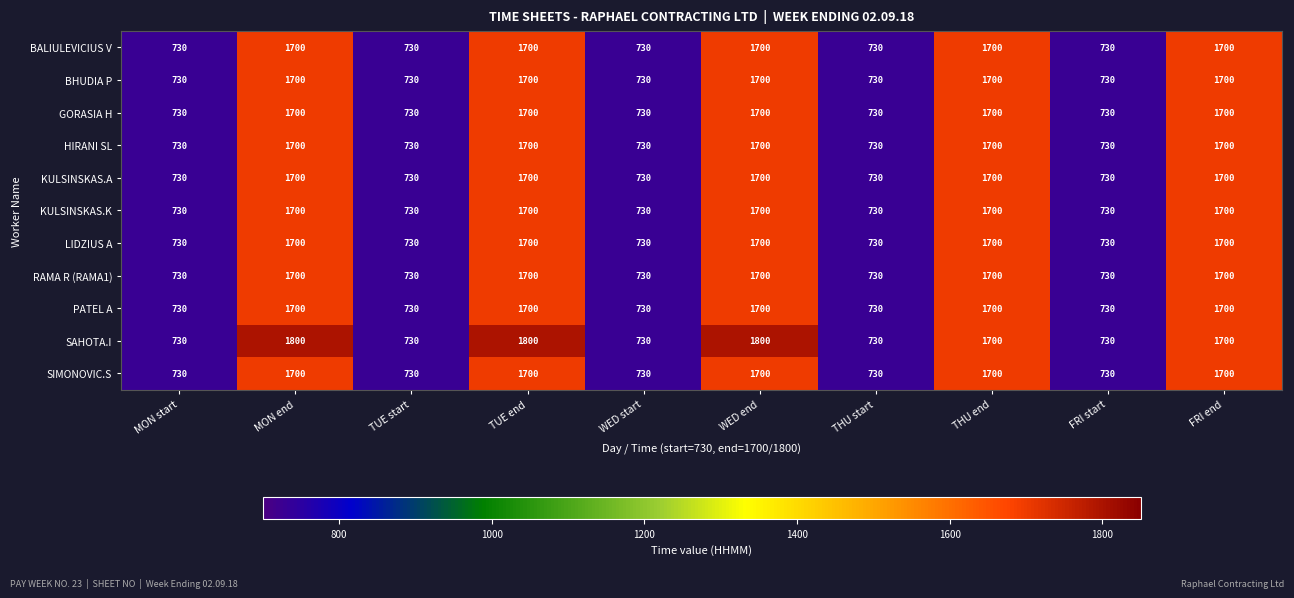

What is the smallest value displayed?

730